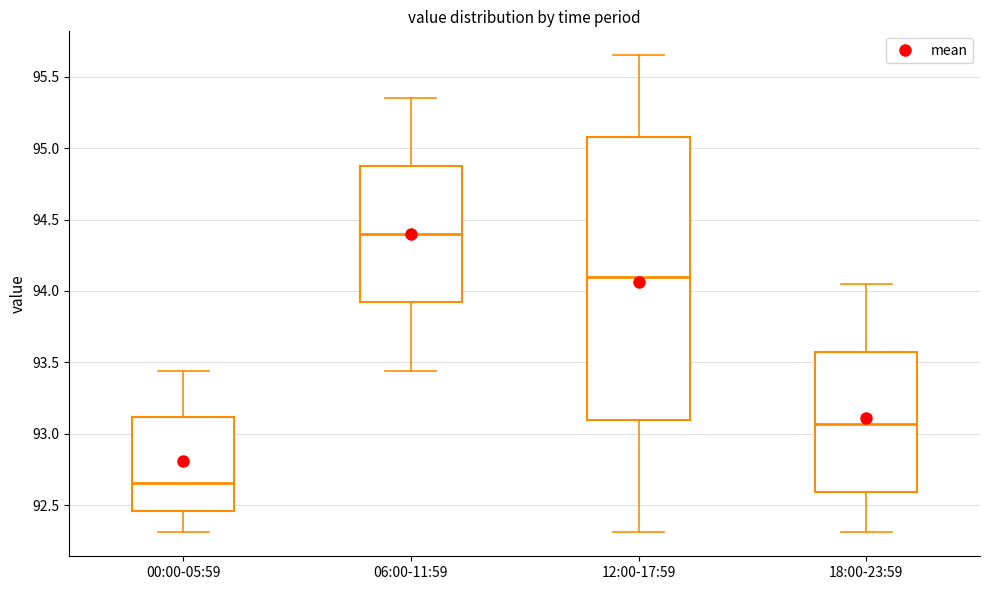

Where does the lower whisker of the box for 00:00-05:59 end on the y-axis? The values are not printed on the chart, so give them approximately, as read against the axis.

92.30